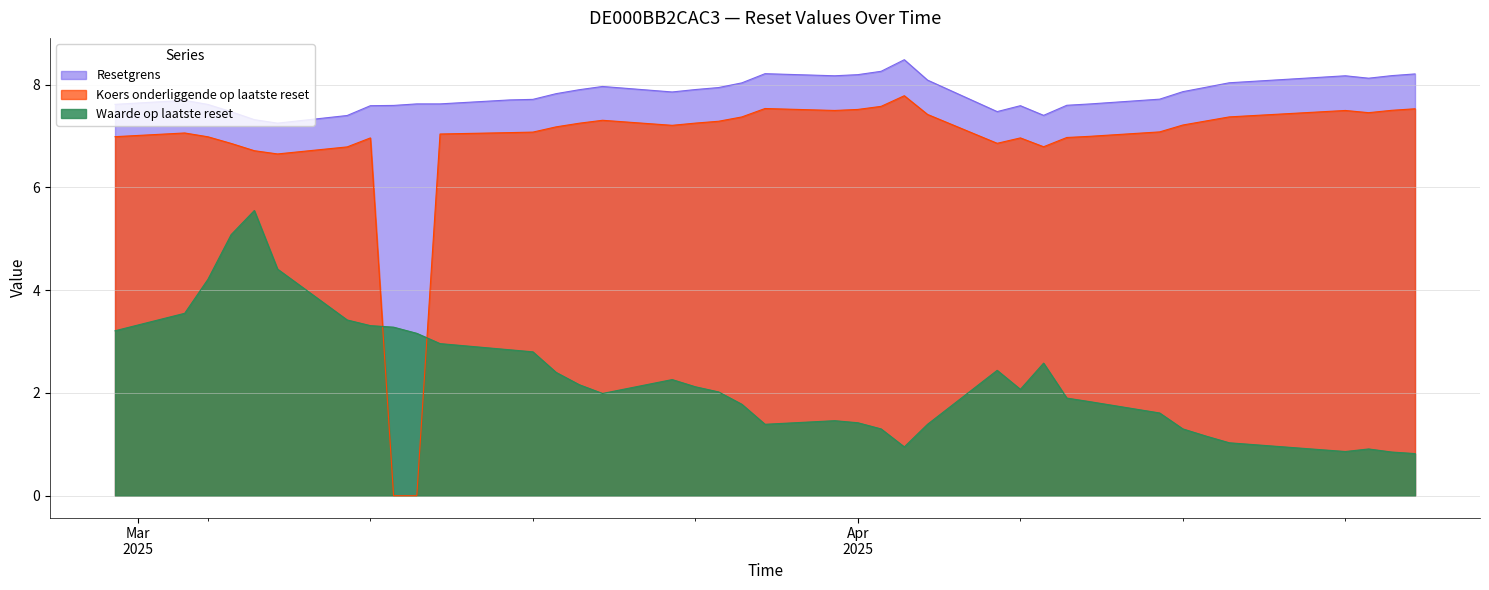

Rank the series by their maximum value, from lowest to highest.

Waarde op laatste reset, Koers onderliggende op laatste reset, Resetgrens